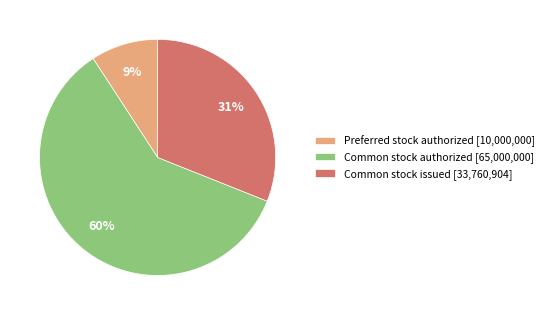

What is the majority slice?

Common stock authorized [65,000,000]